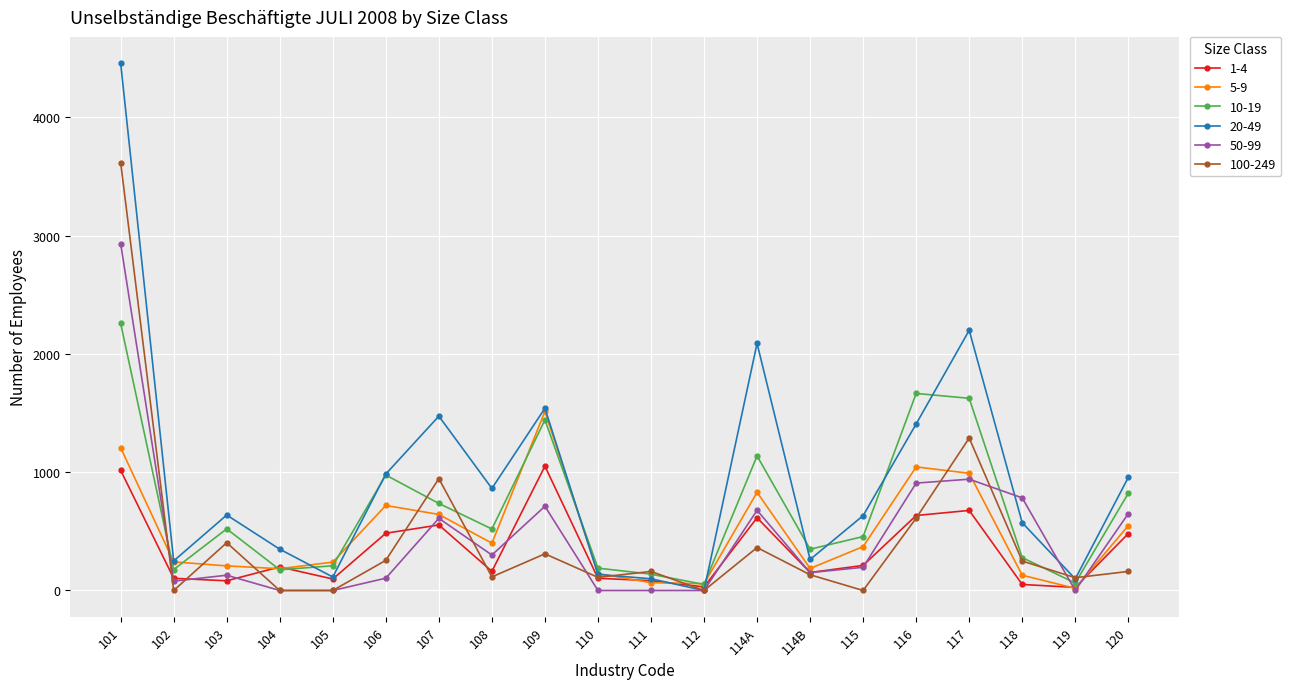

Where do 20-49 and 10-19 first cross each other?

104 and 105